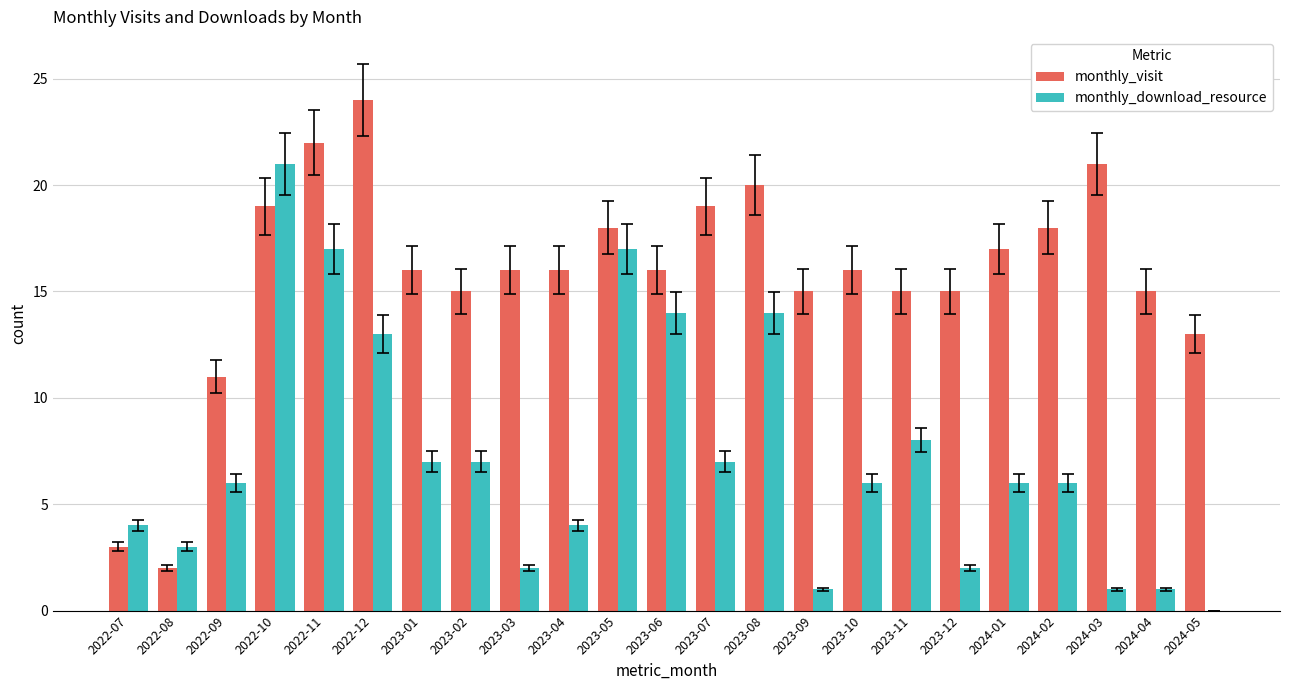

Which series changed the most between 2022-09 and 2023-11?

monthly_visit